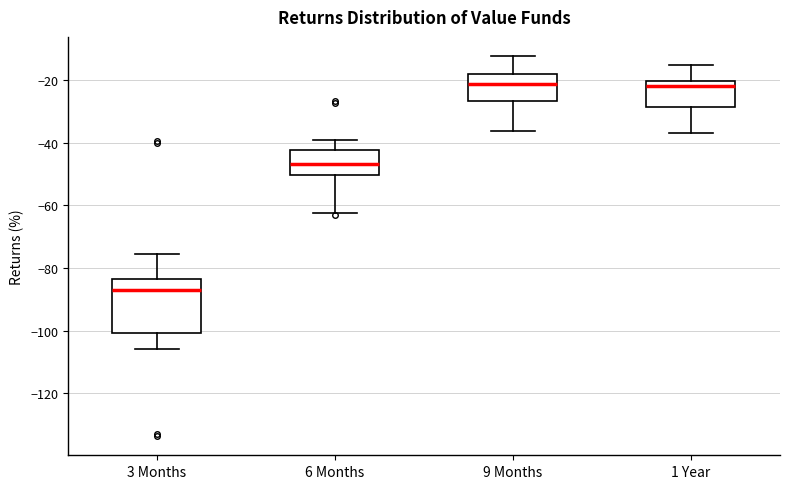

Comparing the boxes themselves (not the whiskers), which one is the tallest?

3 Months